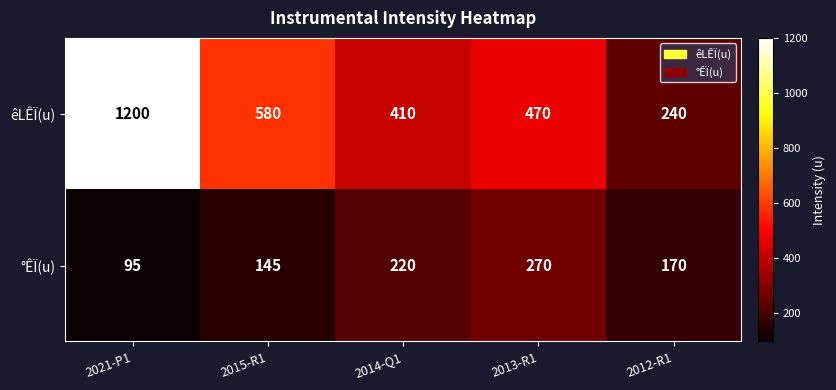

Reading right to left, extract all data points from this chart.

êLÊÏ(u): 2012-R1=240	2013-R1=470	2014-Q1=410	2015-R1=580	2021-P1=1200
°ÊÏ(u): 2012-R1=170	2013-R1=270	2014-Q1=220	2015-R1=145	2021-P1=95